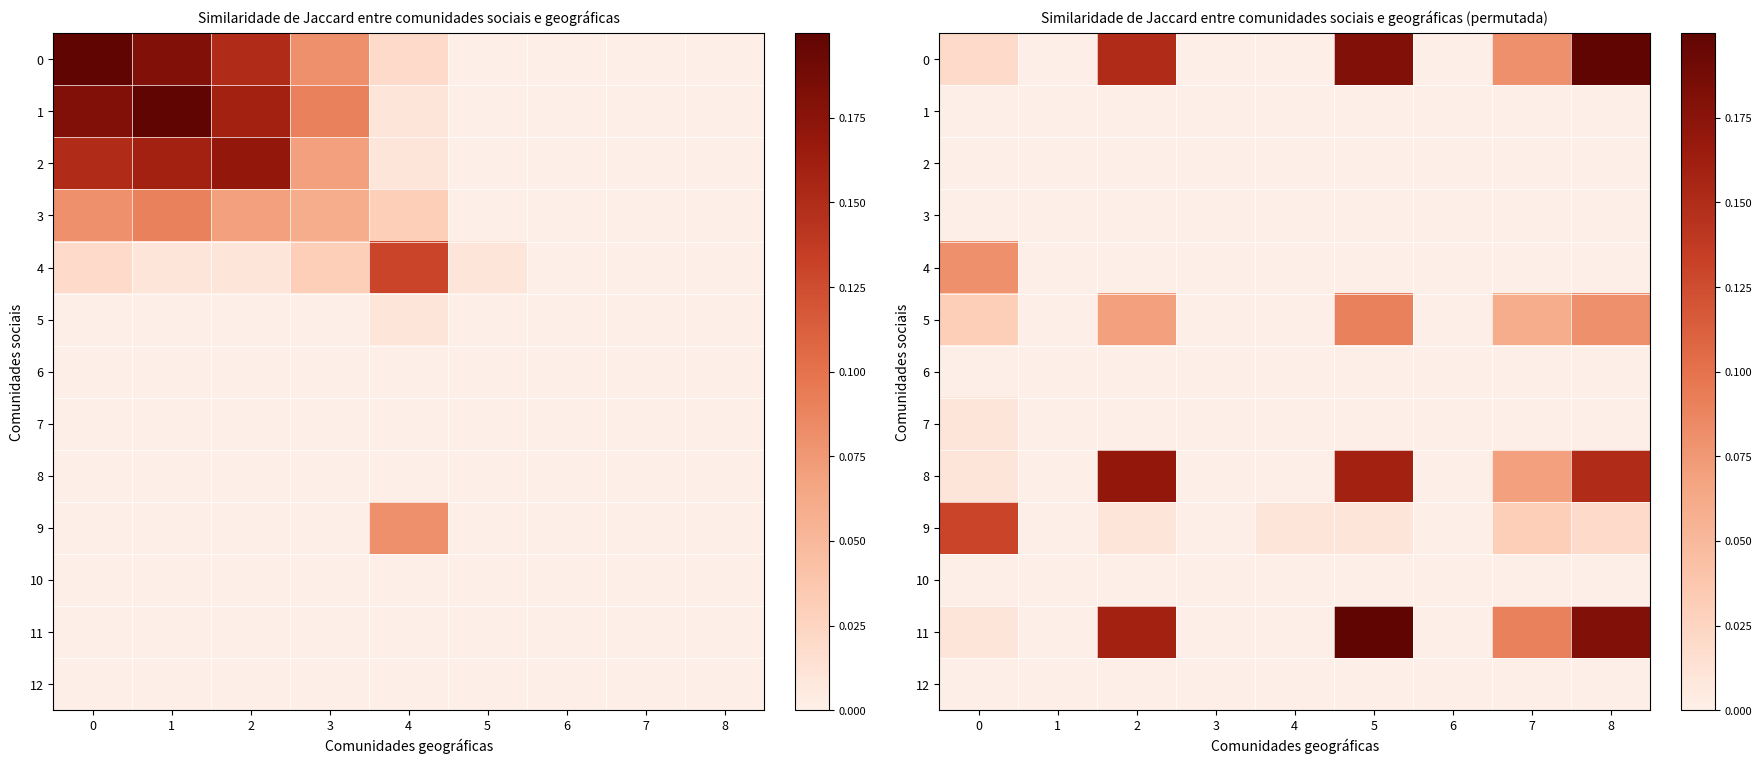

What is the greatest value displayed?

0.2